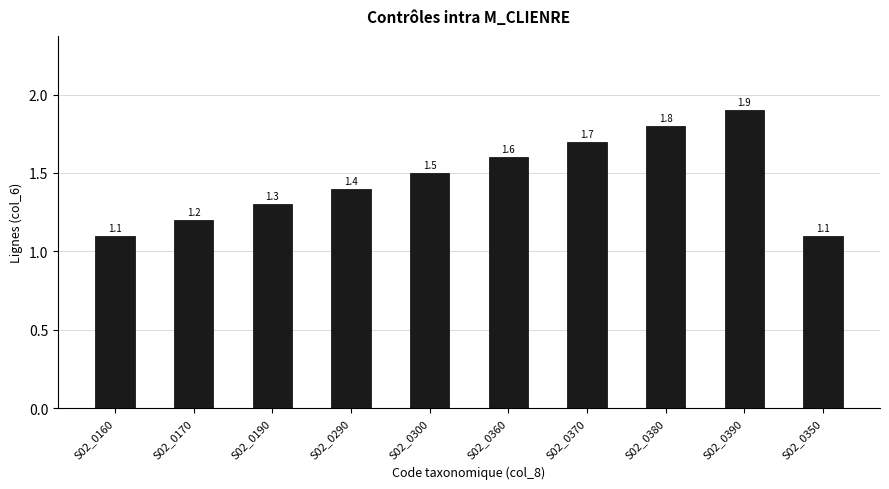

What is the approximate value at S02_0390?

1.9